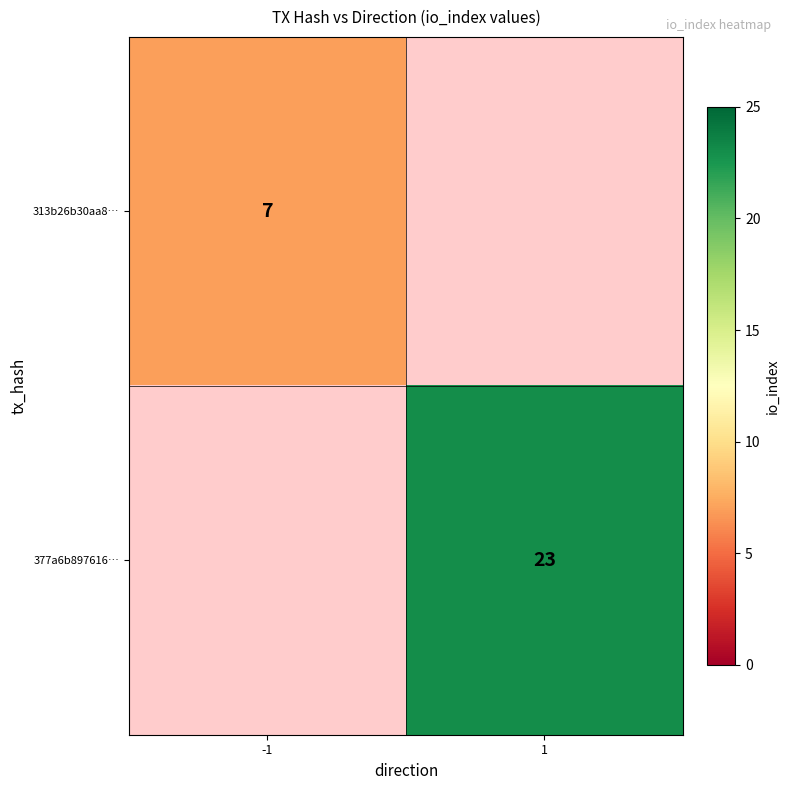

The 313b26b30aa8… series shows 4 at -1. True or false?

False